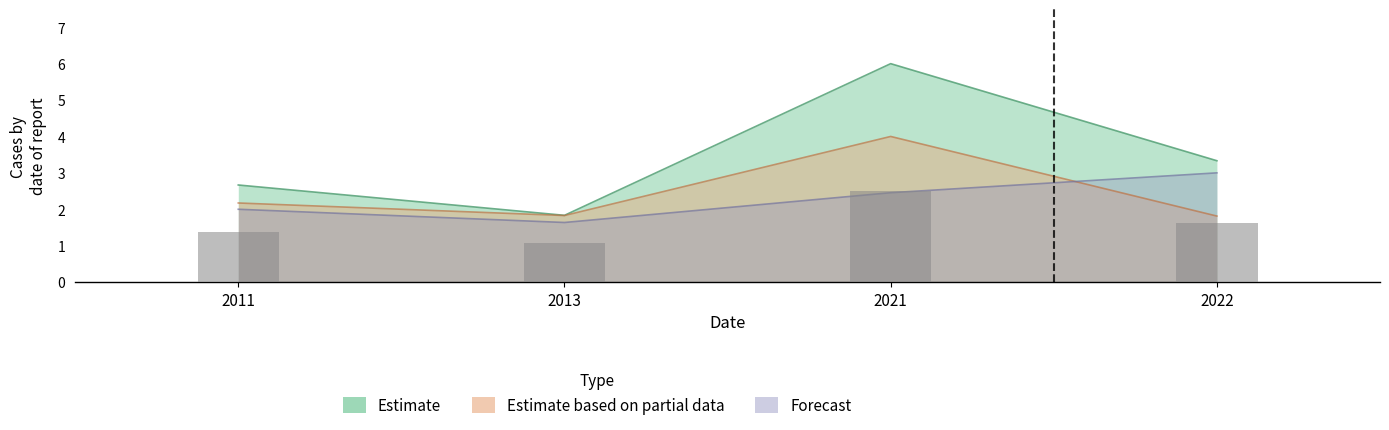

At 2021, list the series in order from largest to smallest.

Estimate, Estimate based on partial data, Forecast